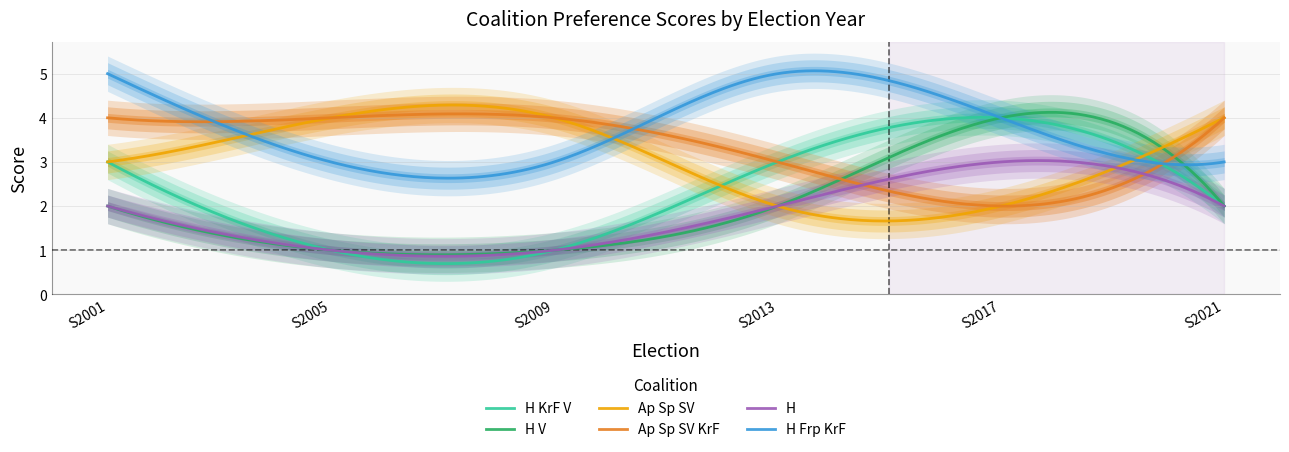

The H KrF V series shows 4 at S2001. True or false?

False